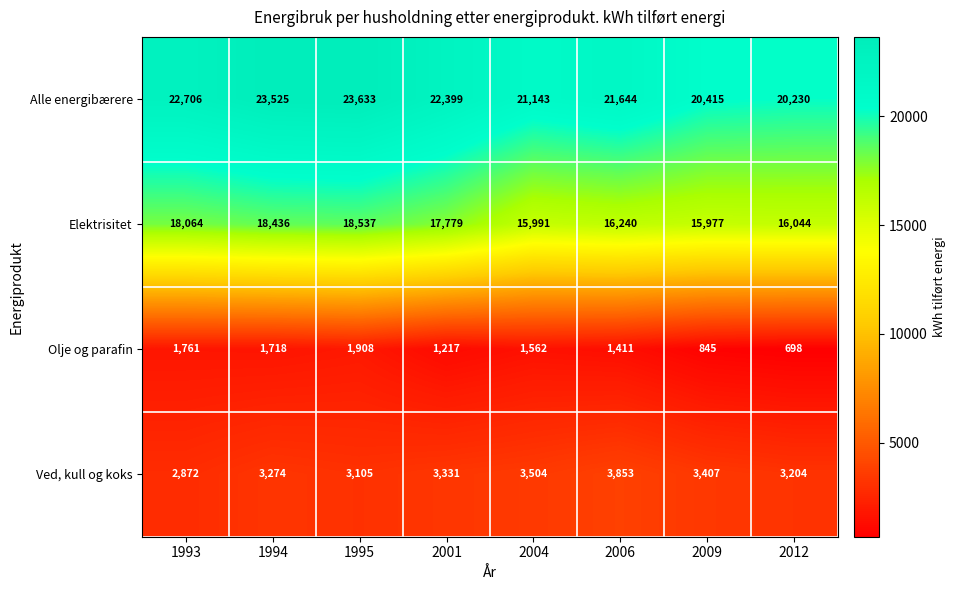

Is it true that Elektrisitet equals 25489 at 2009?

False